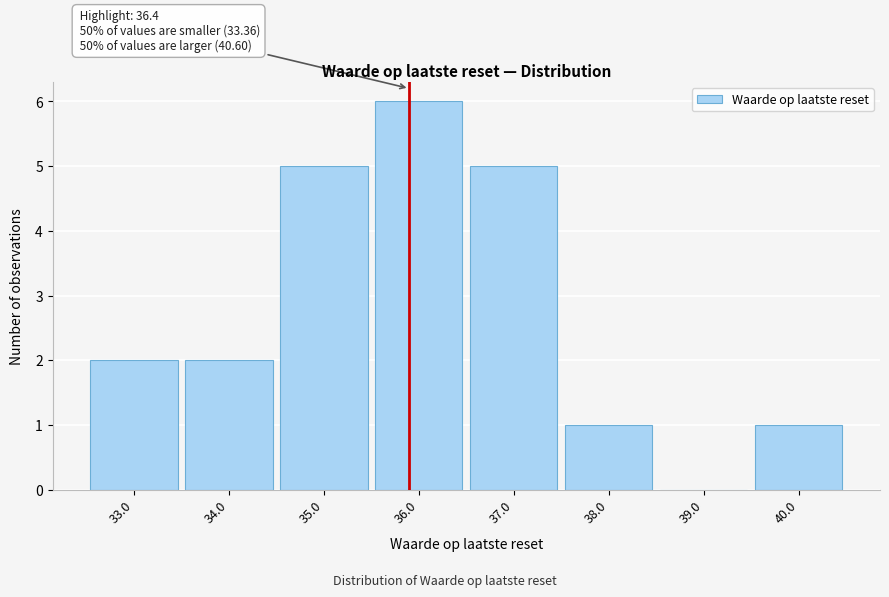

Reading left to right, extract all data points from this chart.

33.0=2	34.0=2	35.0=5	36.0=6	37.0=5	38.0=1	39.0=0	40.0=1